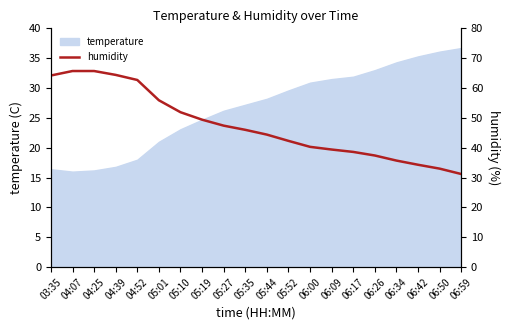

What is the difference between the values at 05:52 and 06:26?

4.9